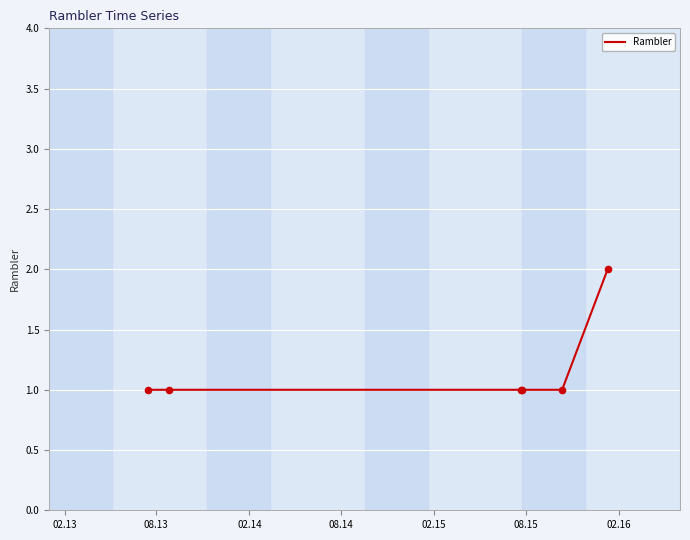

What is the sum of all values?

7